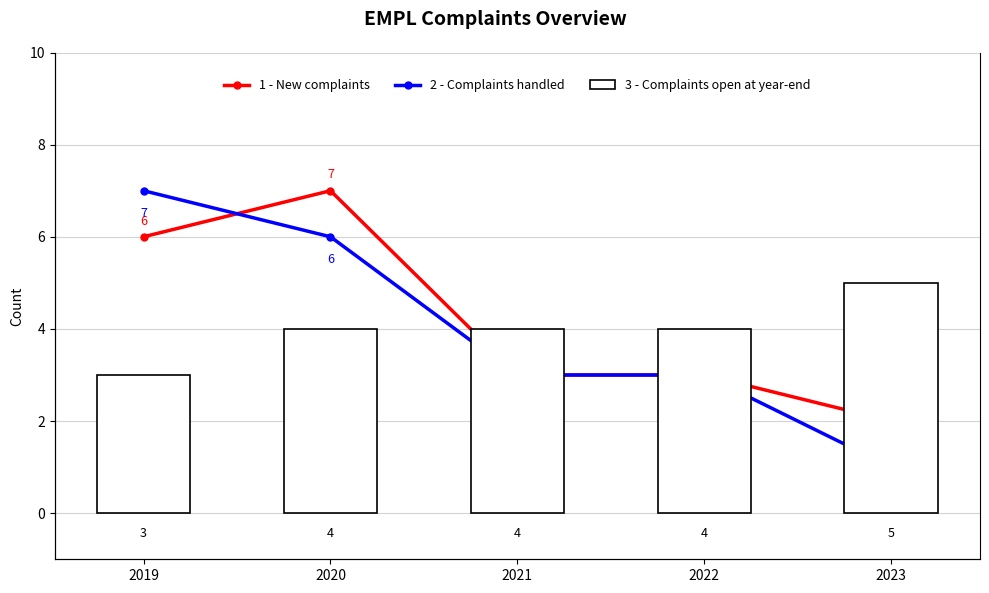

What are all the series names shown in the legend?

1 - New complaints, 2 - Complaints handled, 3 - Complaints open at year-end